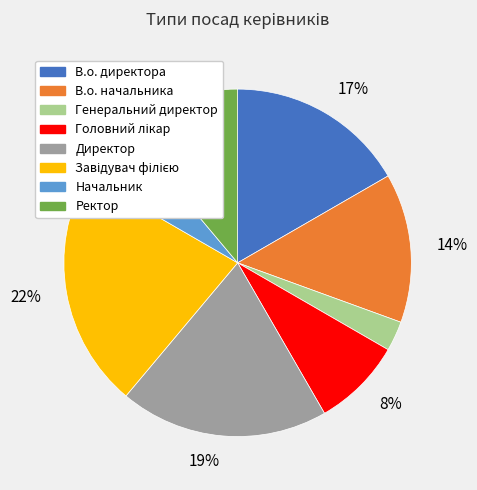

To the nearest percent, what percentage of the pie is Генеральний директор?

3%